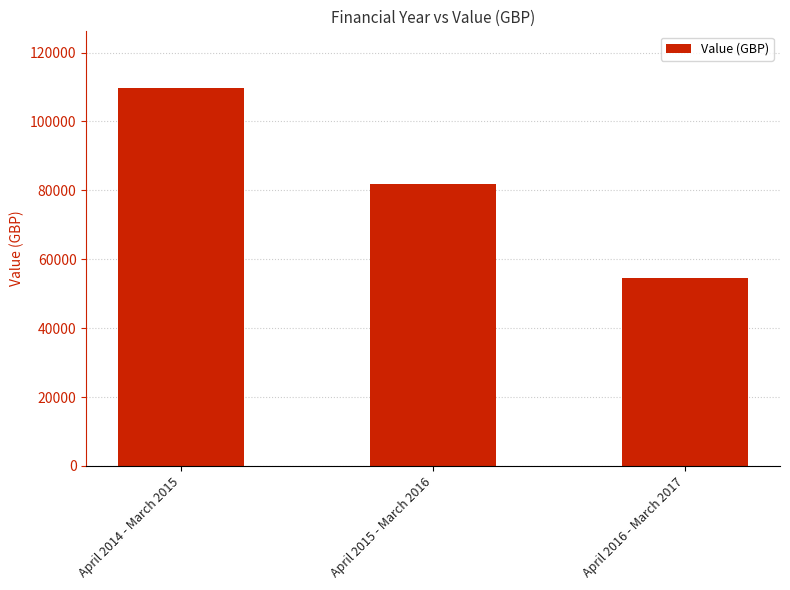

What is the maximum value shown in the chart?

109706